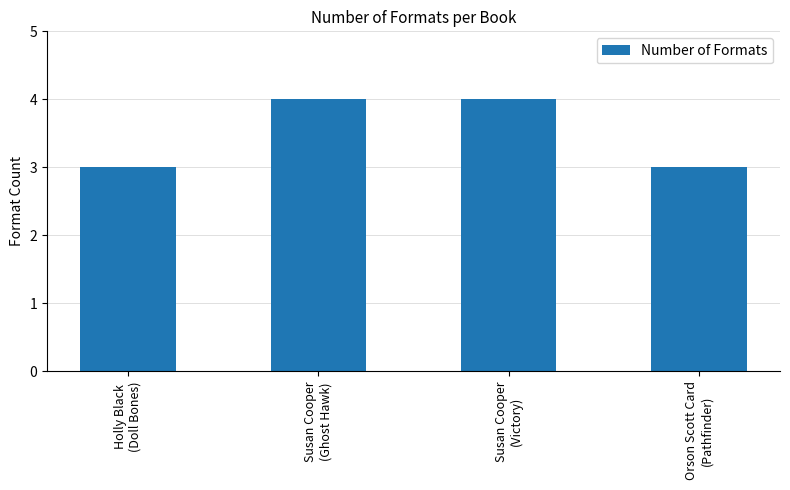

What is the sum of all values?

14